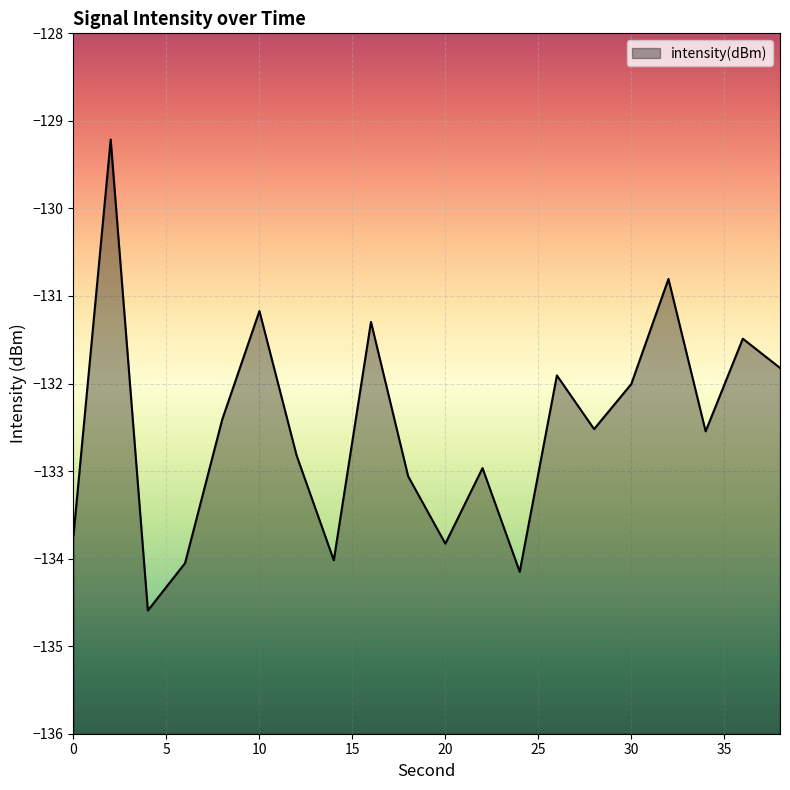

What is the sum of all values?

-2650.4